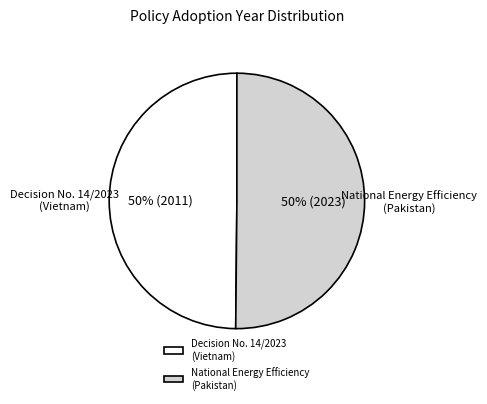

What is the ratio of the value at Decision No. 14/2023 (Vietnam) to the value at National Energy Efficiency (Pakistan)?

1.0